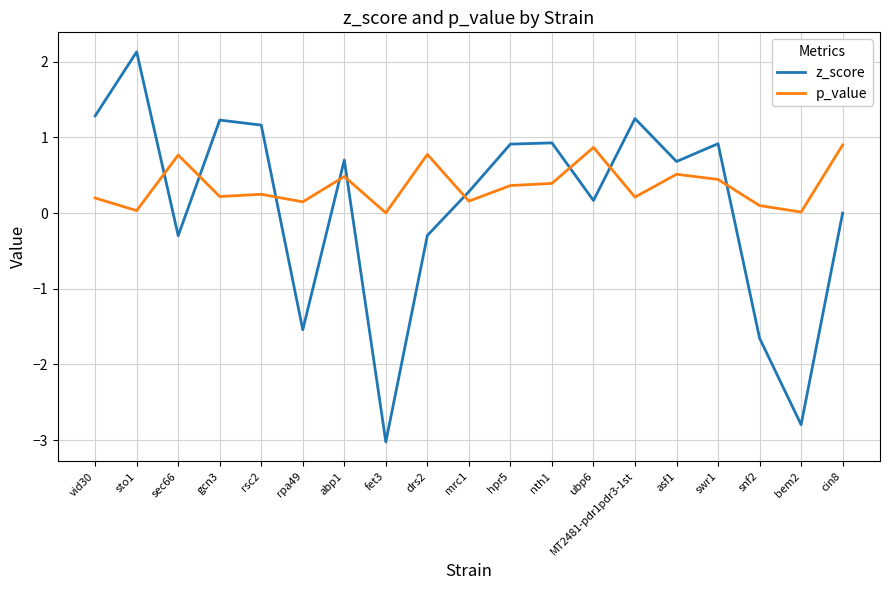

Rank the series at ubp6 from highest to lowest value.

p_value, z_score